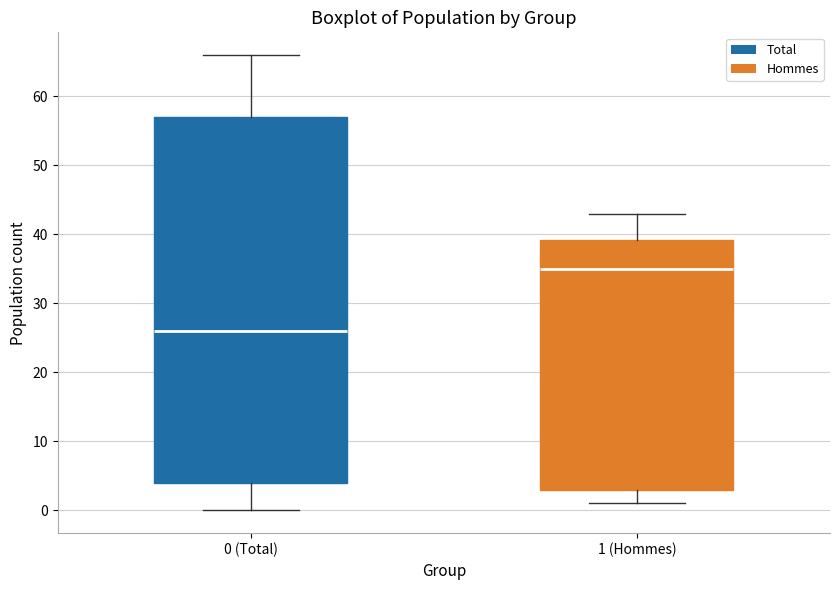

Reading left to right, read every box against the y-axis: the position of its median line, the range the box covers, and the ends of its whiskers. The values are not printed on the chart, so give them approximately, as read against the axis.

0 (Total): median 26, box 4 to 57, whiskers 0 to 66
1 (Hommes): median 35, box 3 to 39, whiskers 1 to 43